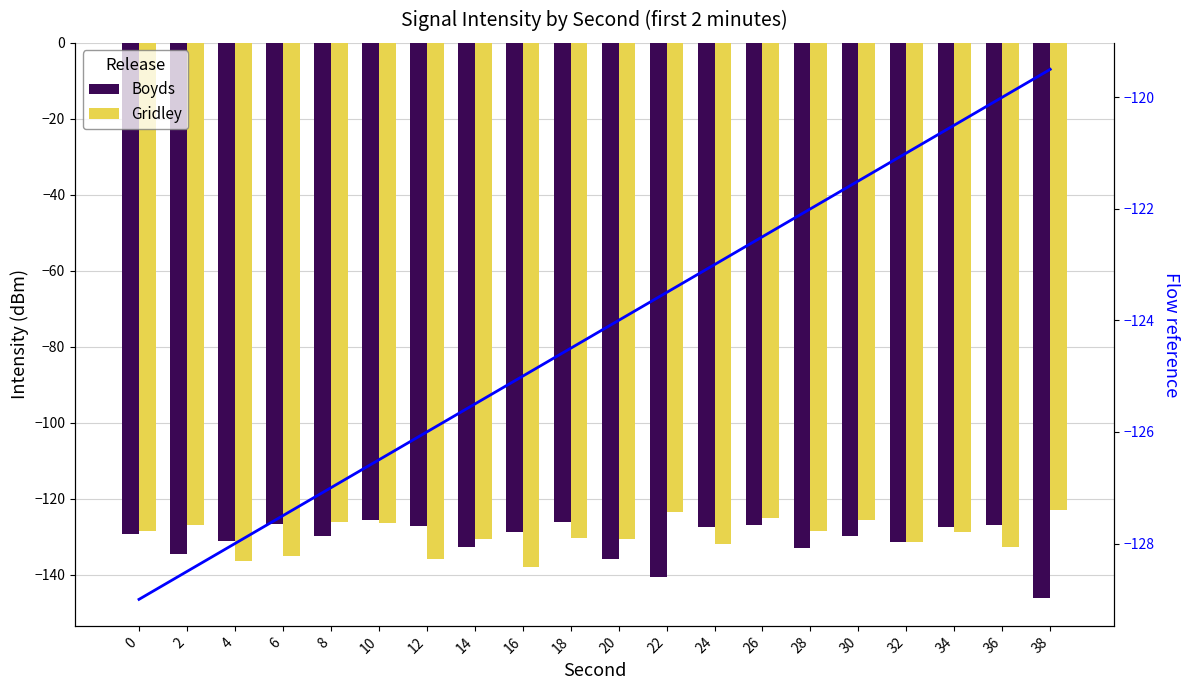

At which category is the sum across all series the highest?

26